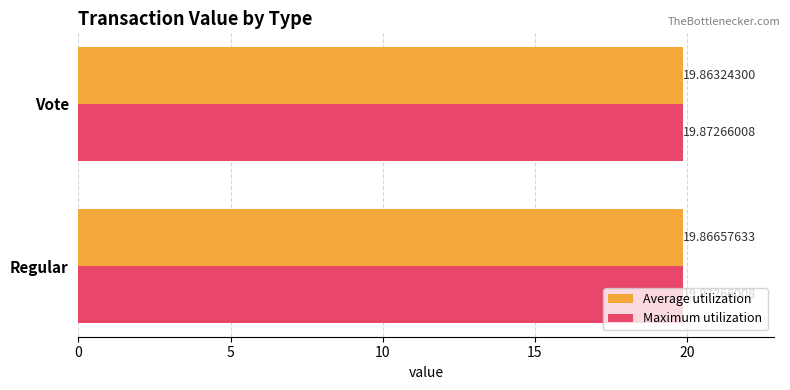

Which series has the widest spread of values?

Average utilization